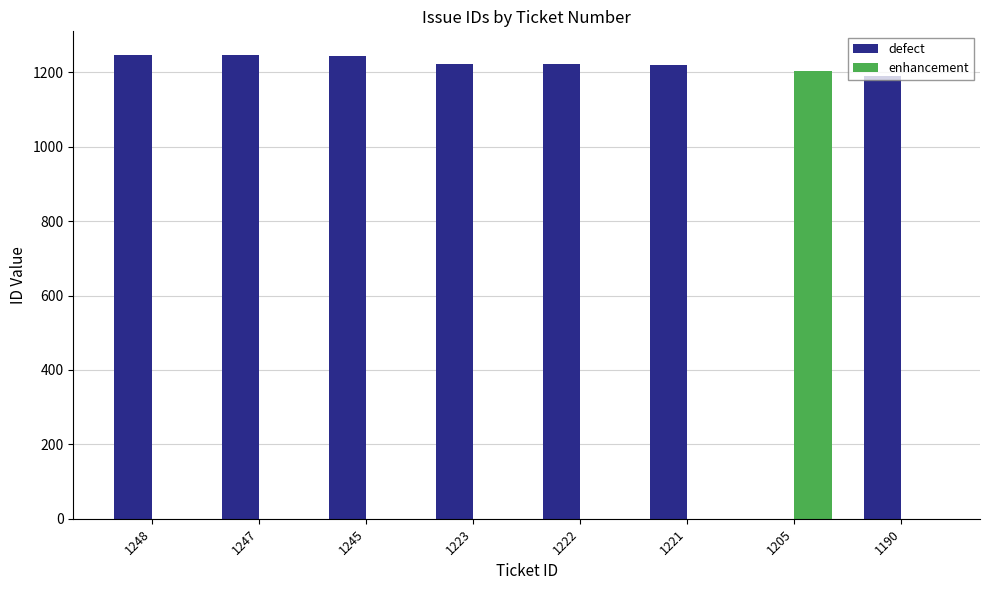

Is it true that defect equals 1190 at 1190?

True